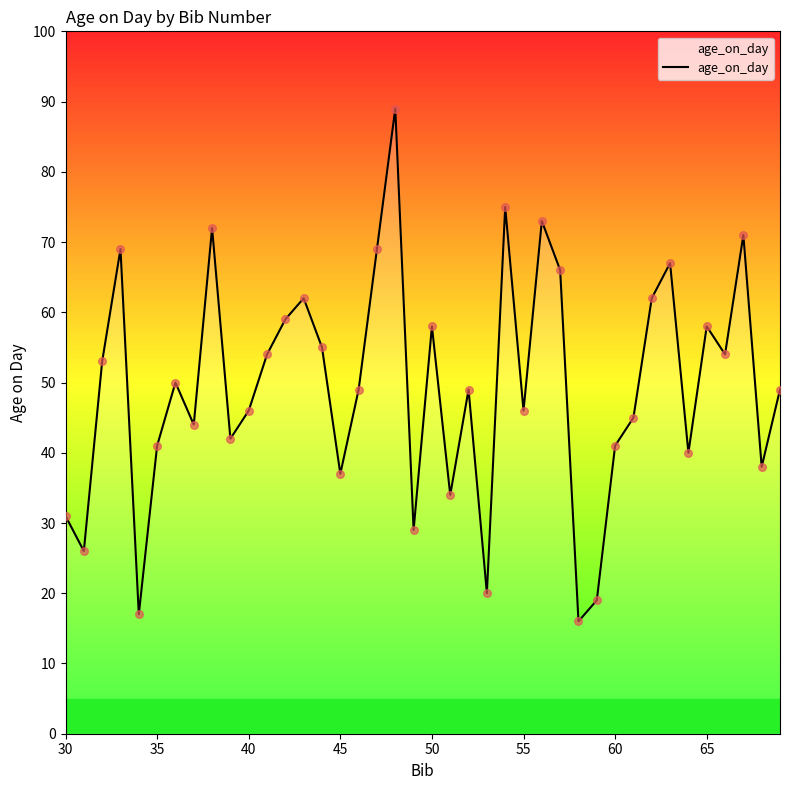

What is the smallest value displayed?

16